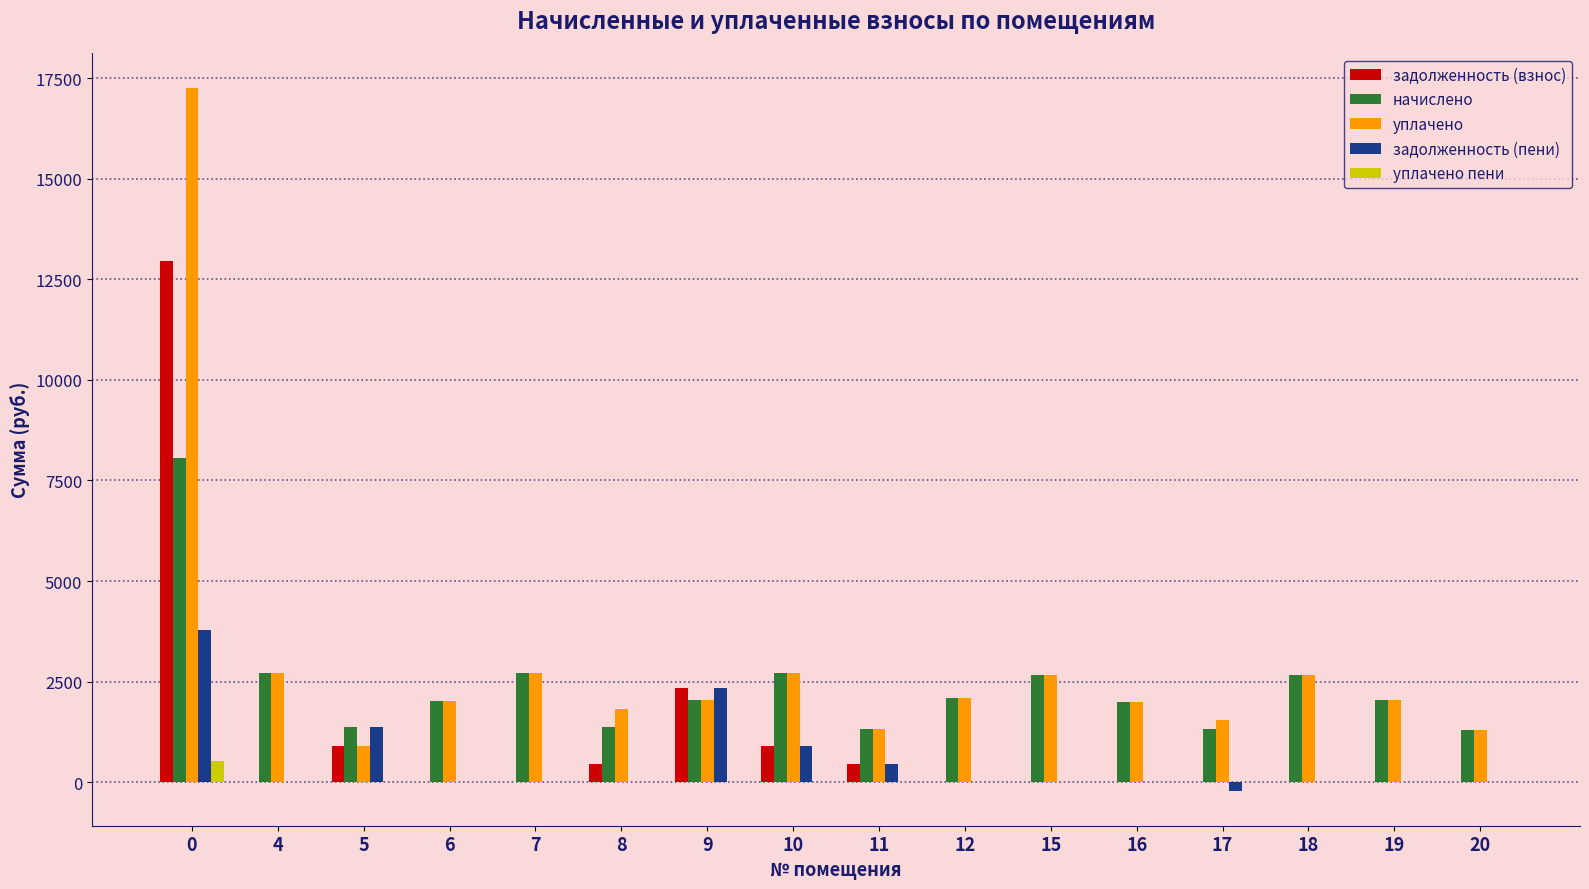

The value of уплачено пени at 5 is 0.0. True or false?

True